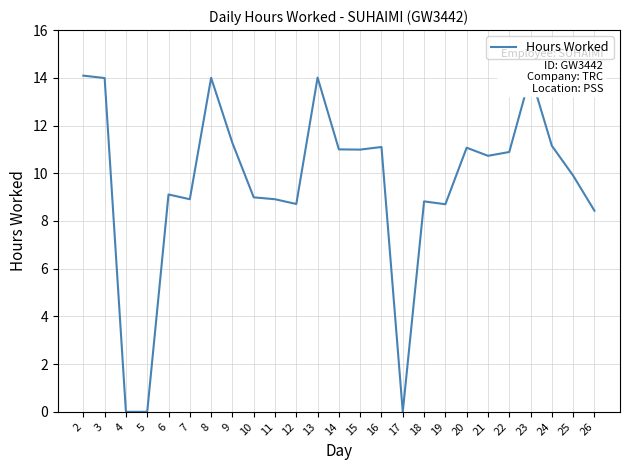

Approximately how many times larger is the value at 14 compared to 9?

1.0